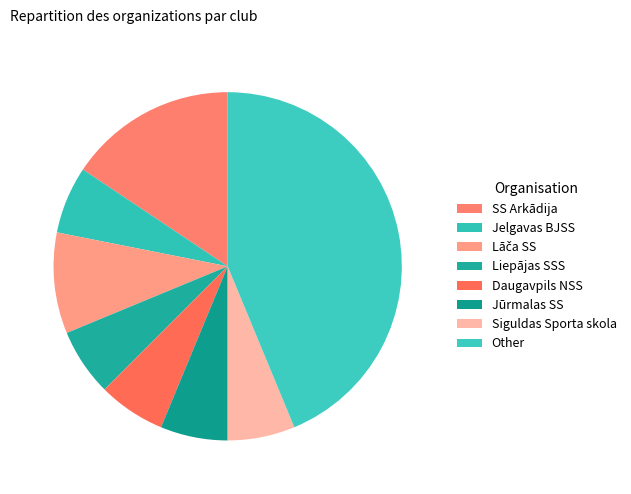

Does Other represent more than half of the total?

No